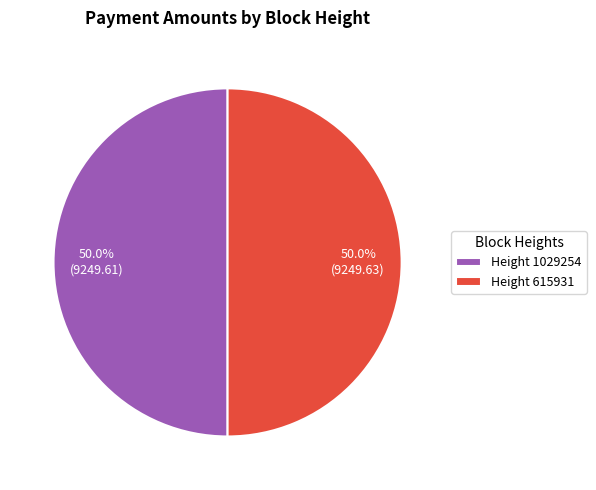

What is the ratio of the value at Height 1029254 to the value at Height 615931?

1.0